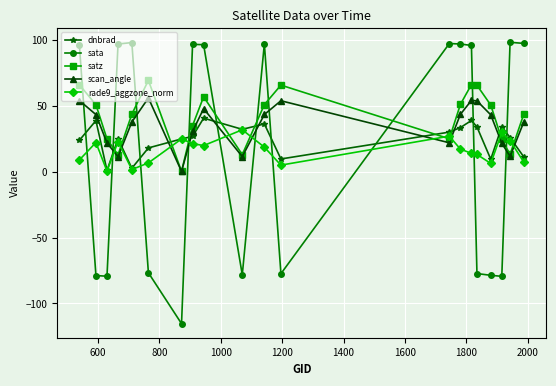

What is the smallest value displayed?

-115.3